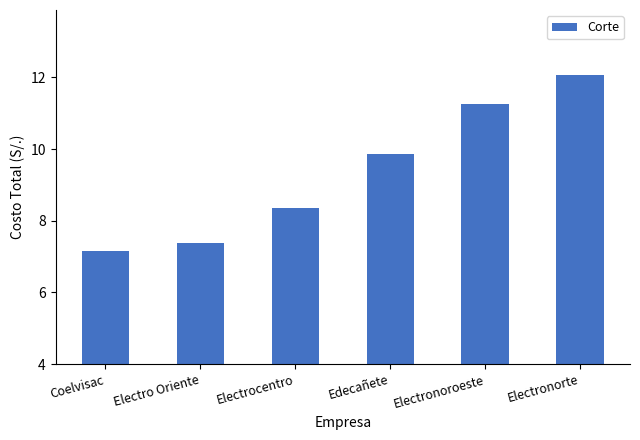

What is the change in value from Coelvisac to Electronorte?

+4.9